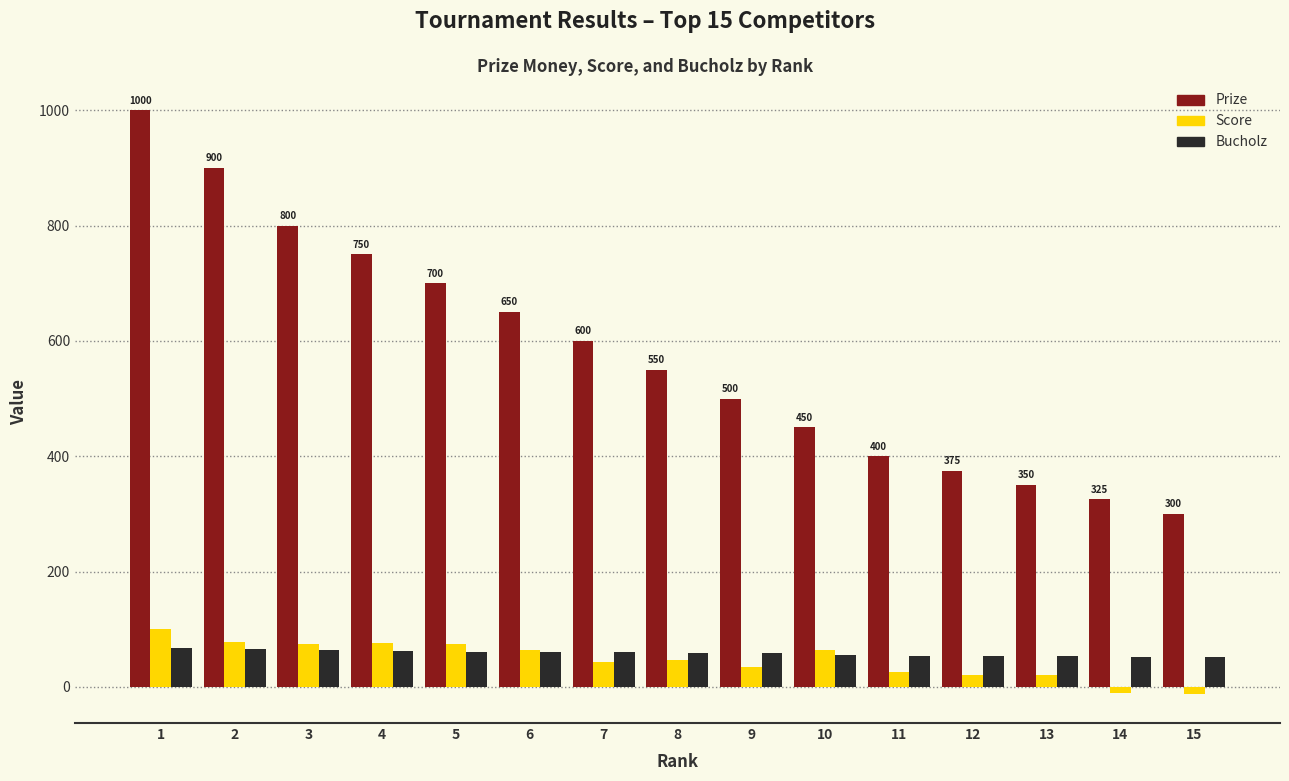

At which category is the sum across all series the highest?

1